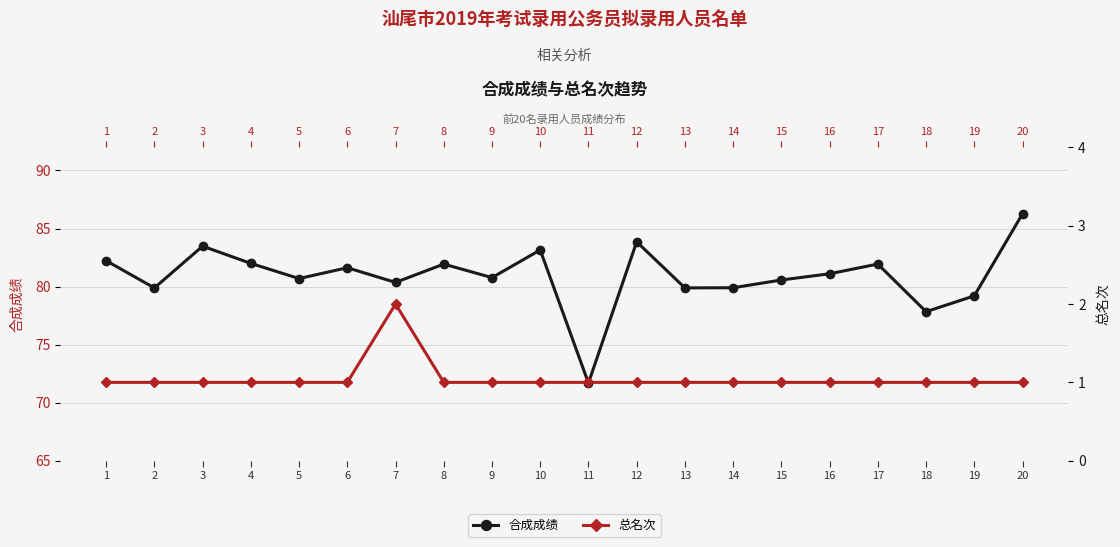

Between 10 and 19, which series saw the biggest shift?

合成成绩